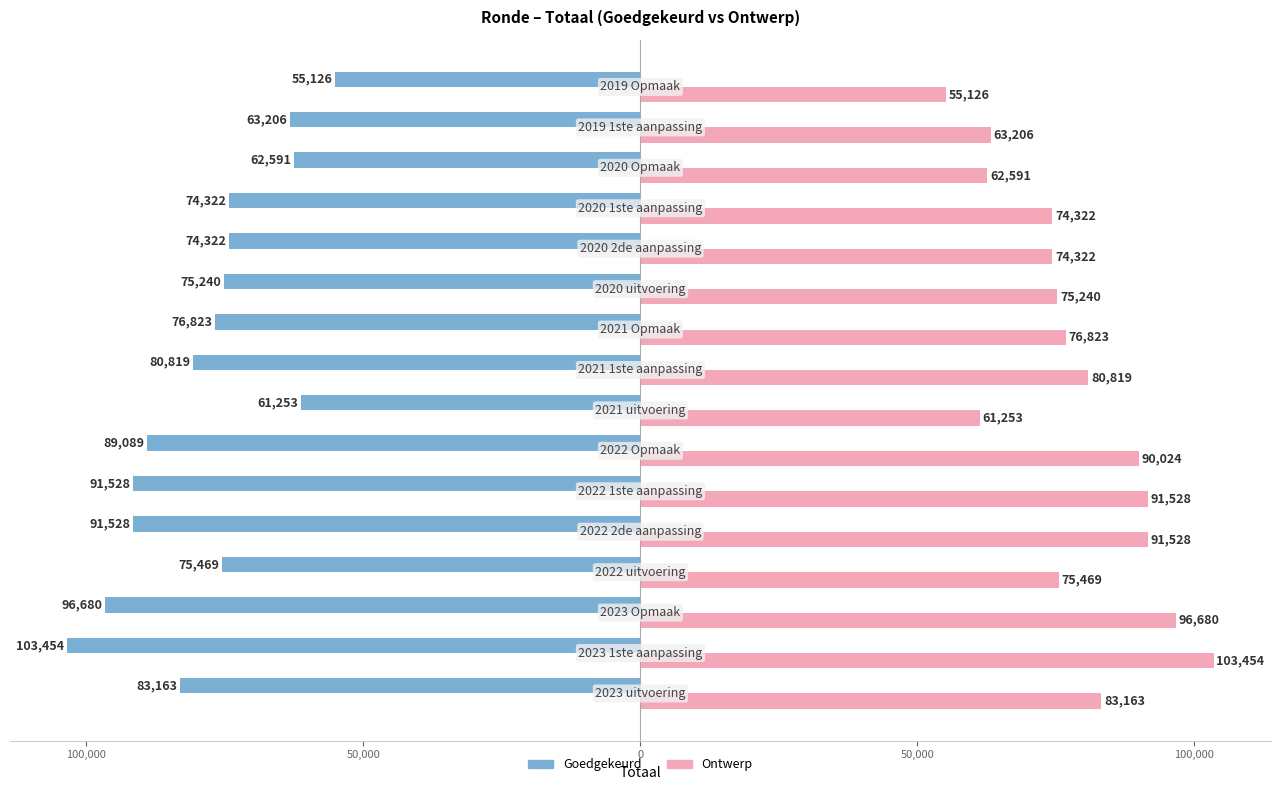

What is the value of the Goedgekeurd bar at the 12th from the left?

-74322